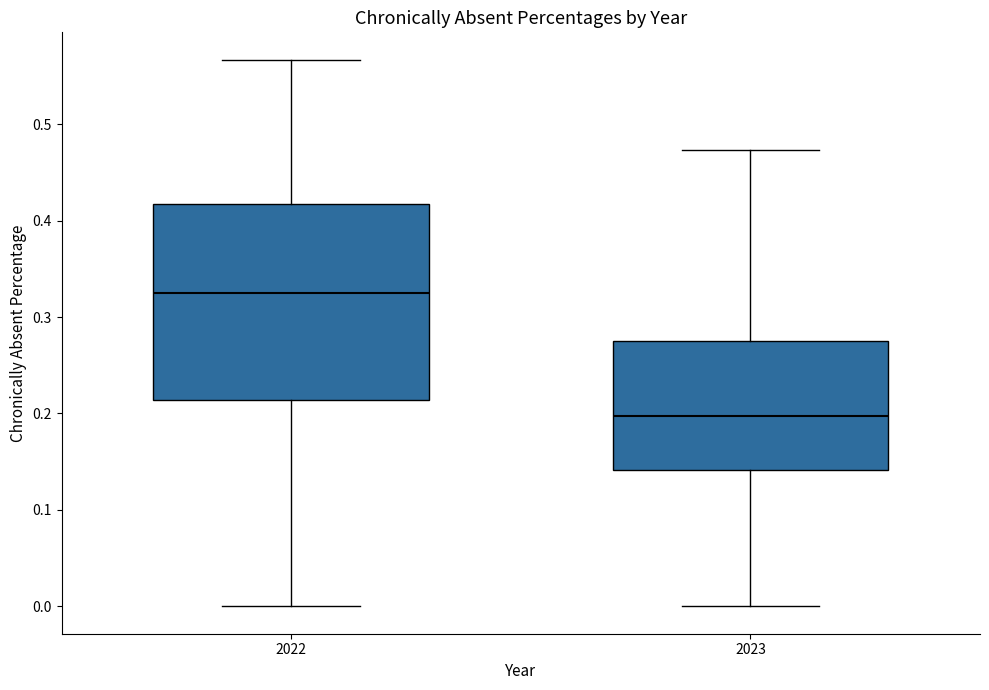

Reading left to right, transcribe this box plot: for each box, give where its median line is, the range the box spans, and where its two whiskers end, as read against the y-axis. The values are not printed on the chart, so give them approximately, as read against the axis.

2022: median 0.33, box 0.21 to 0.42, whiskers 0.00 to 0.57
2023: median 0.20, box 0.14 to 0.27, whiskers 0.00 to 0.47